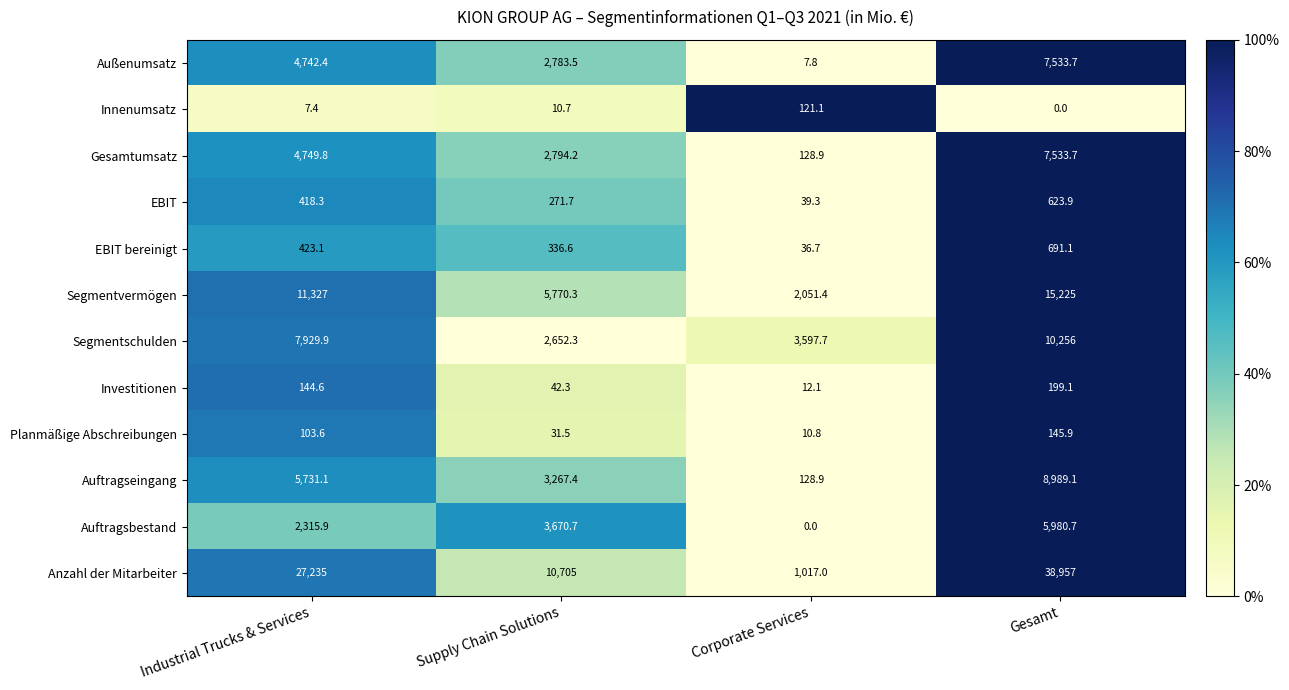

Which series has the largest range (max minus min)?

Anzahl der Mitarbeiter